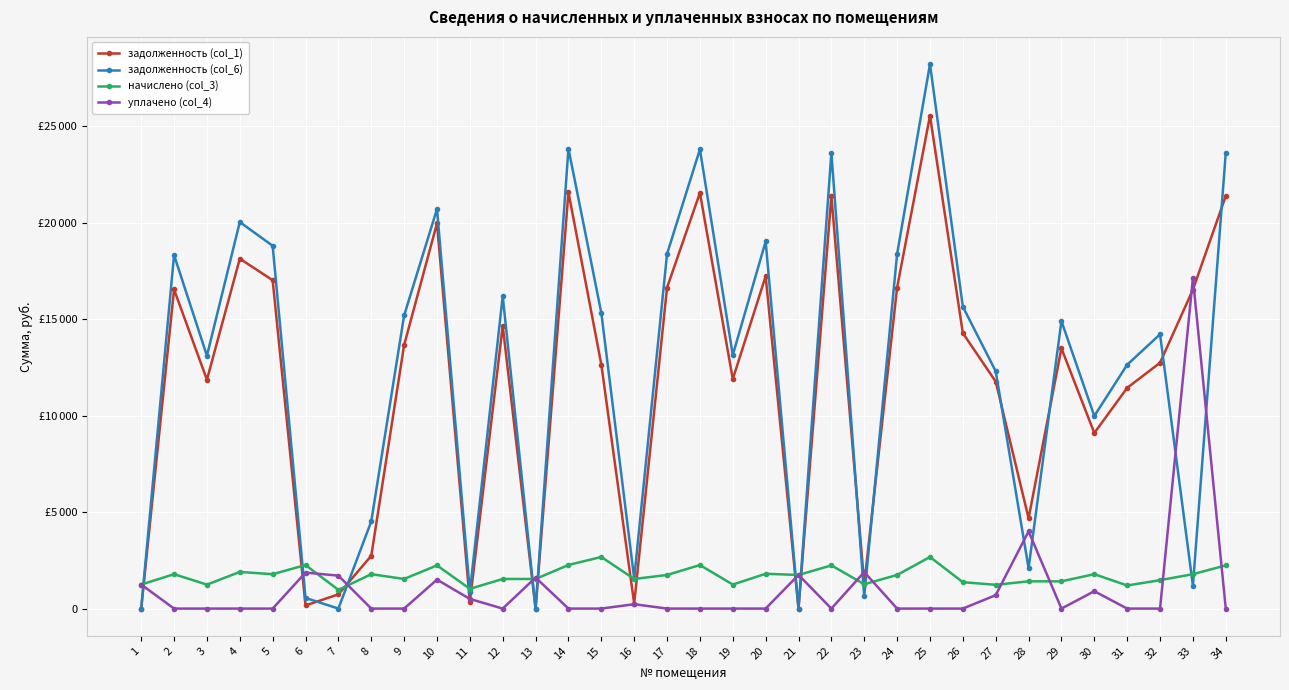

True or false: задолженность (col_6) has a value of 552.9 at 6.

True